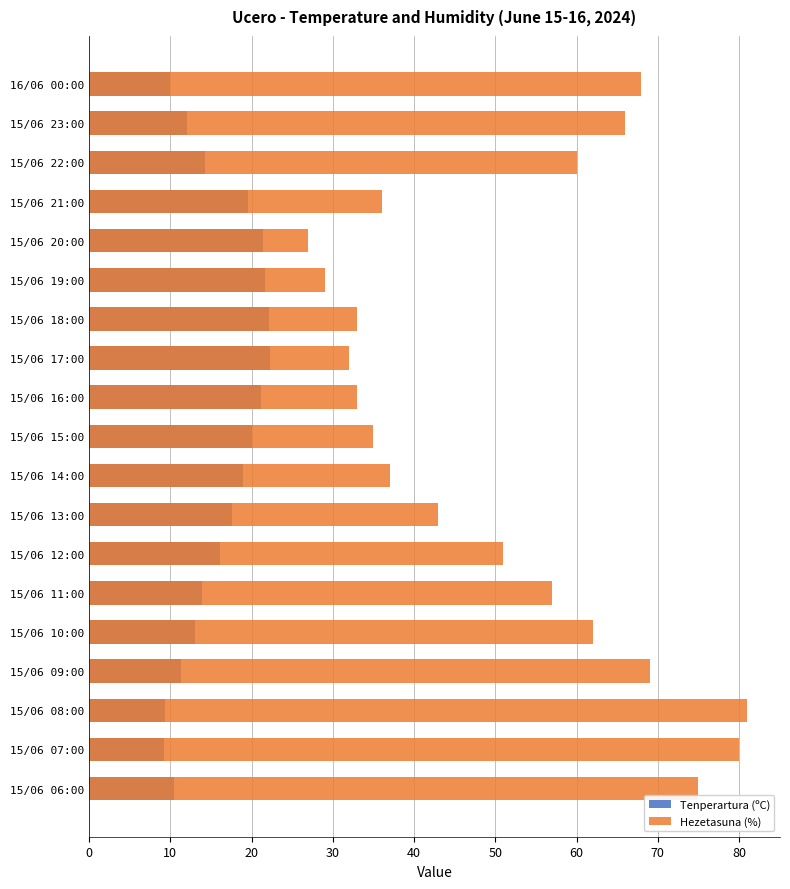

What is the difference between the highest and lowest values at 15/06 18:00?

10.9